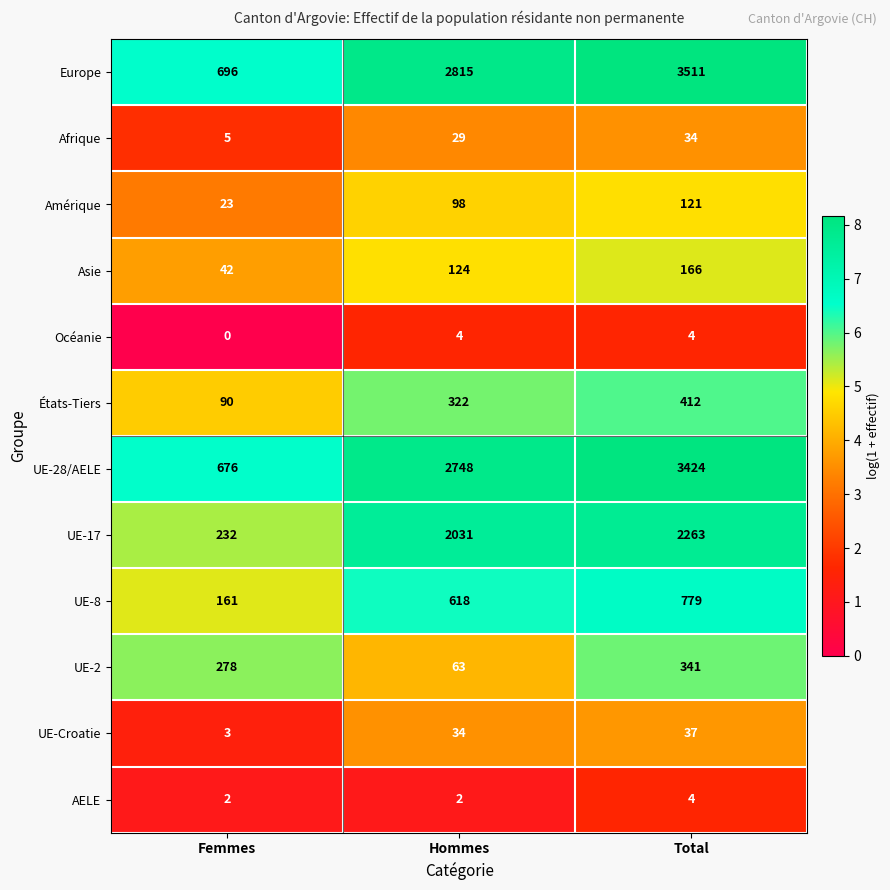

Which series has the widest spread of values?

Europe